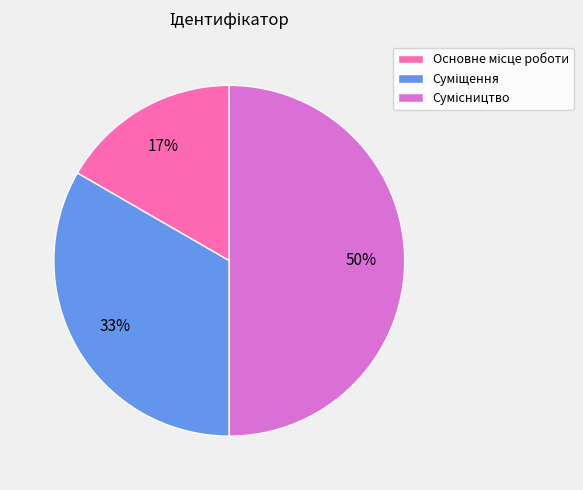

To the nearest percent, what is the average slice percentage?

33%